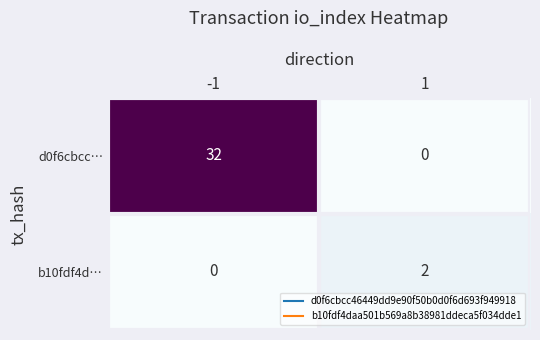

Which series has the largest total across all categories?

d0f6cbcc…